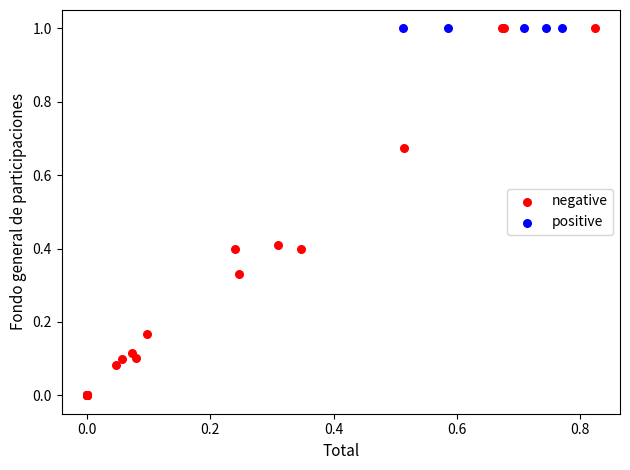

Which series contains the lowest Y value?

negative